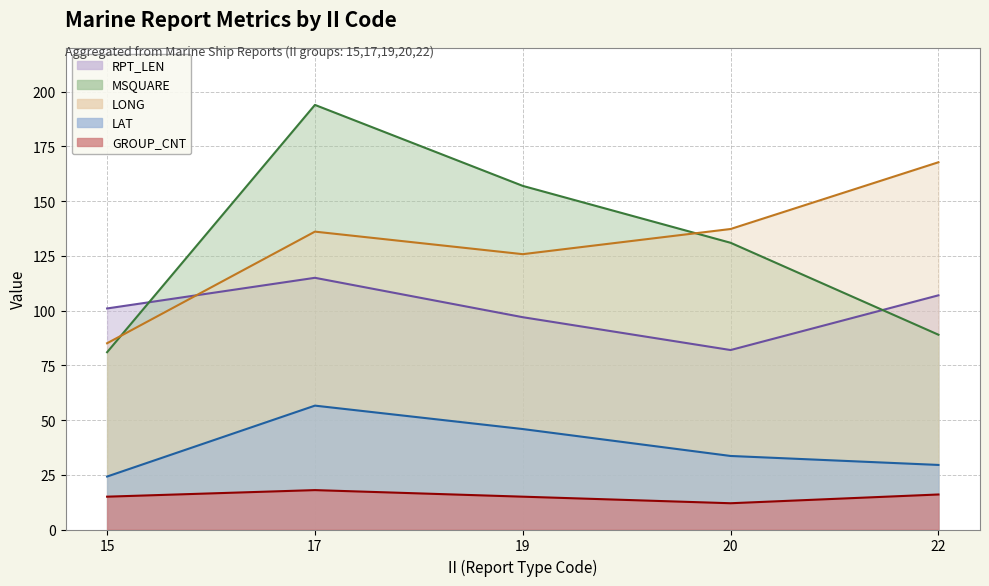

What is the value of the GROUP_CNT point at the 5th from the left?

16.0